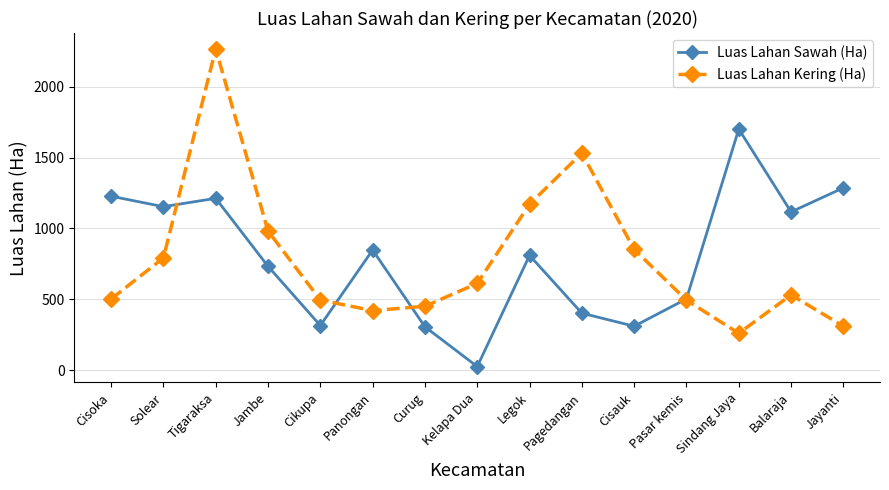

Is it true that Luas Lahan Sawah (Ha) equals 311 at Tigaraksa?

False